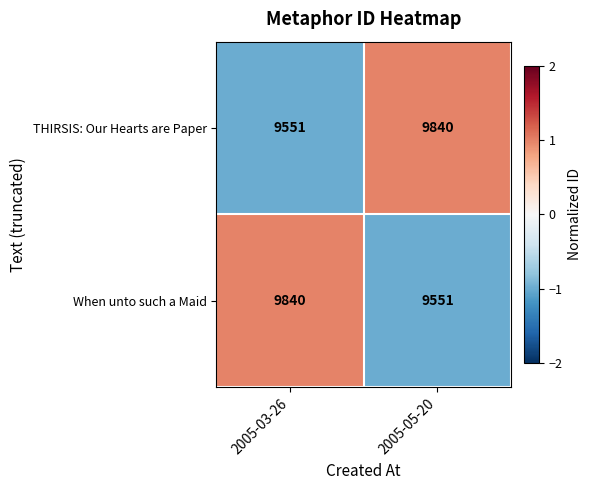

What is the sum of all THIRSIS: Our Hearts are Paper values?

19391